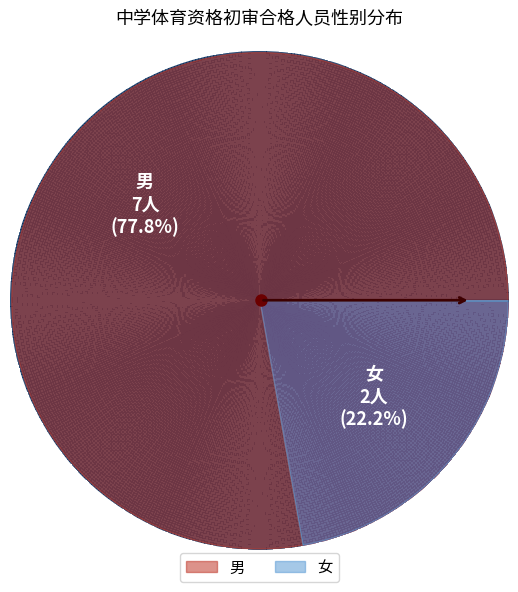

Which category accounts for the majority?

男